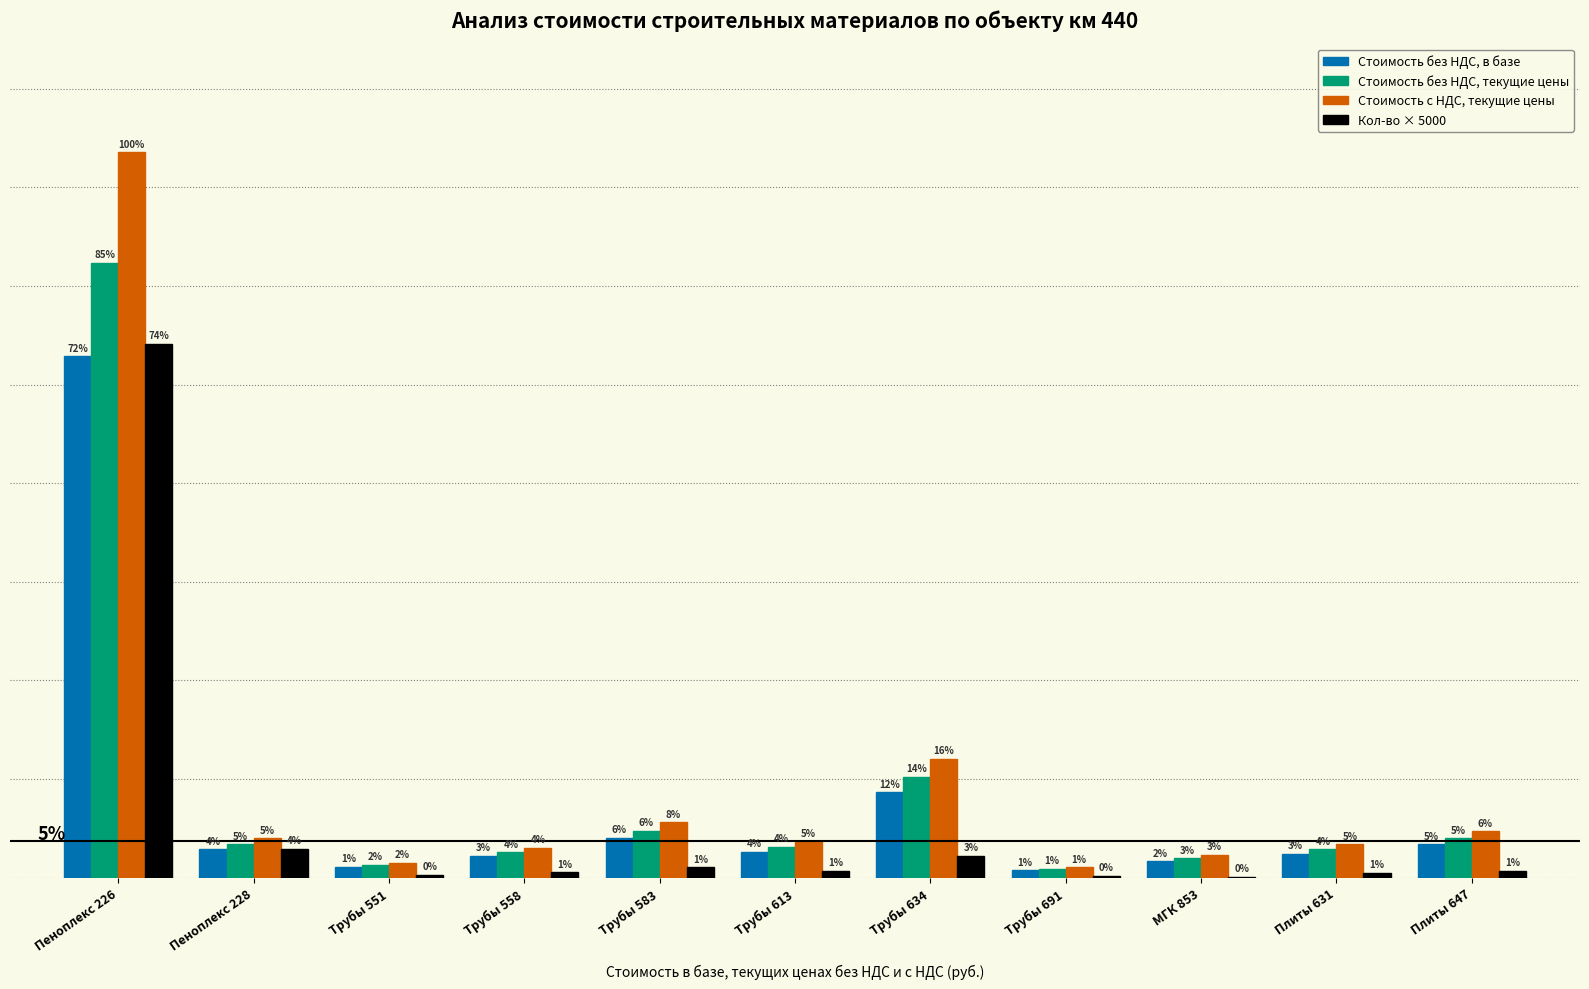

What are all the series names shown in the legend?

Стоимость без НДС, в базе, Стоимость без НДС, текущие цены, Стоимость с НДС, текущие цены, Кол-во × 5000